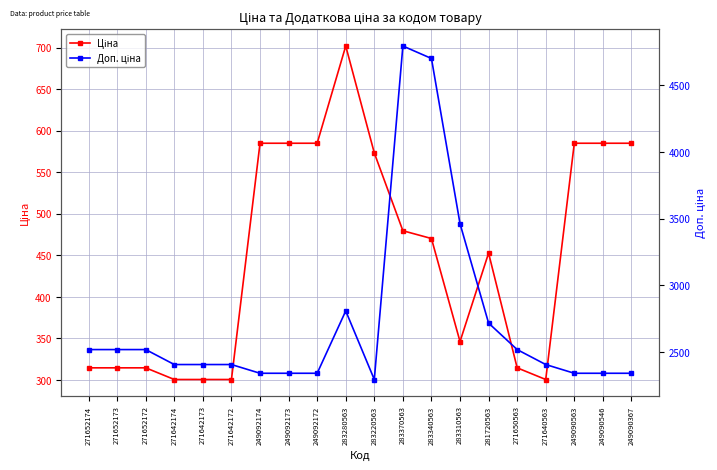

What are all the series names shown in the legend?

Ціна, Доп. ціна